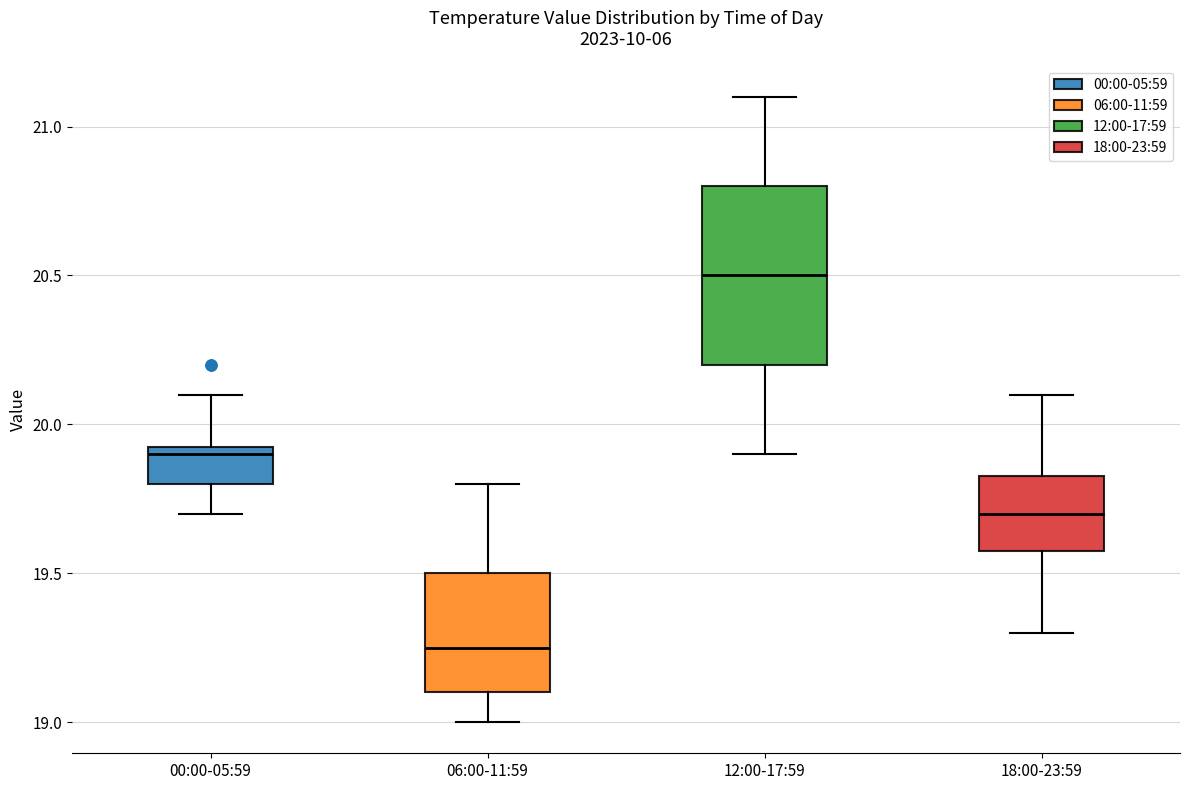

Which box is the tallest, from its lower edge to its upper edge?

12:00-17:59